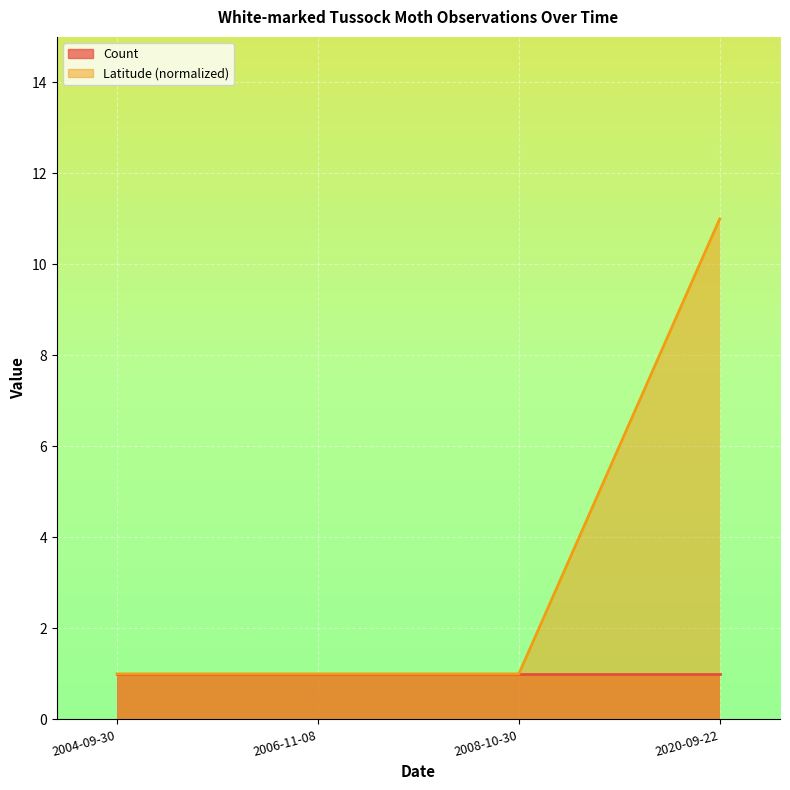

What position from the left is 2020-09-22?

4